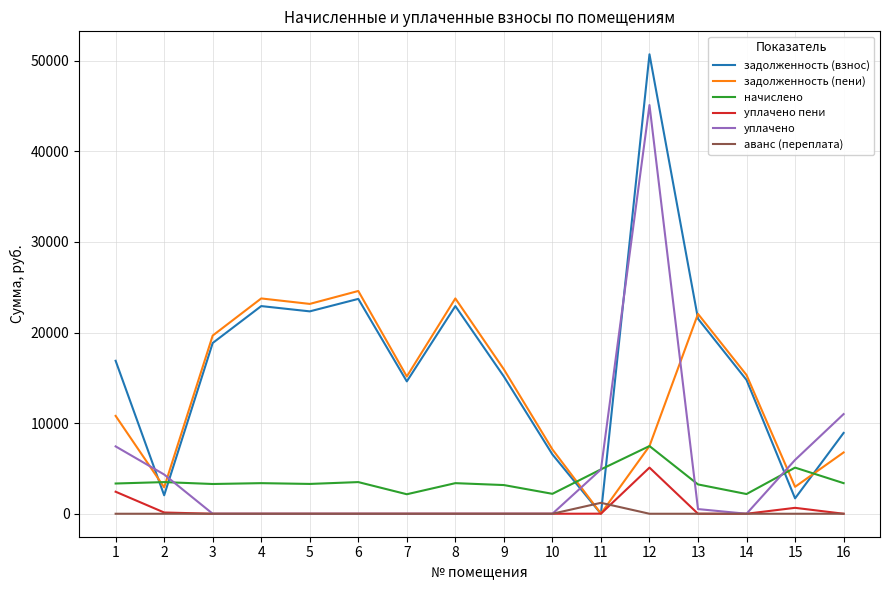

Between which two adjacent categories do задолженность (взнос) and уплачено first intersect?

1 and 2